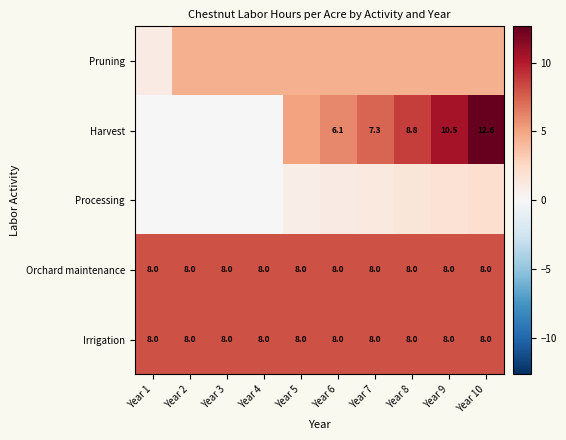

Is the value of Harvest at Year 2 greater than the value of Irrigation at Year 6?

No